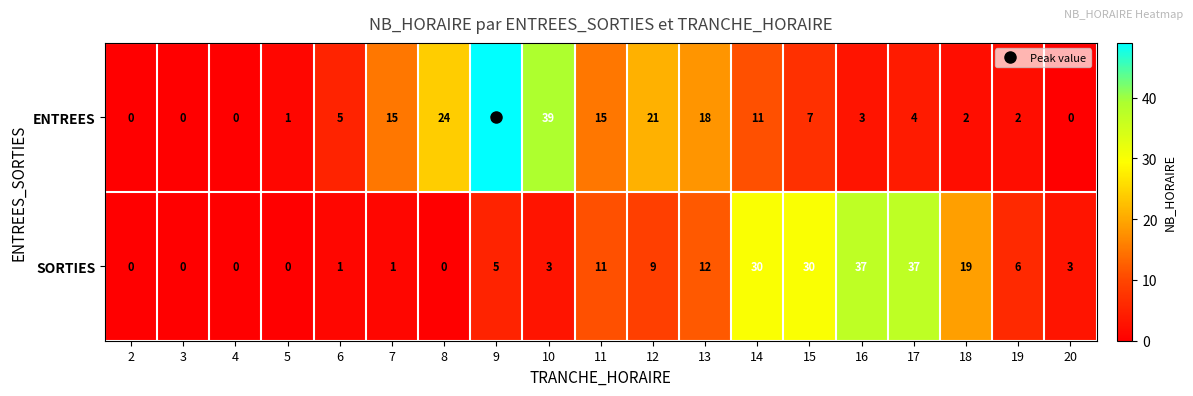

Between 13 and 18, which series saw the biggest shift?

ENTREES